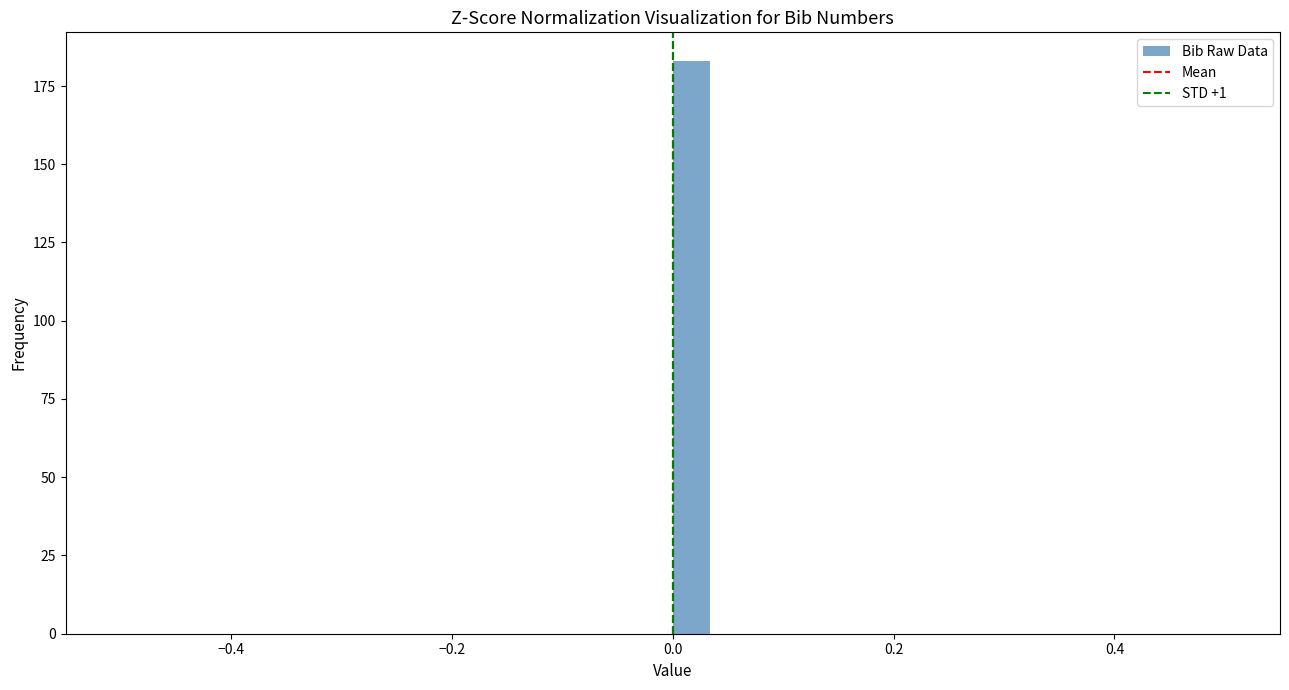

Around what value on the x-axis is the tallest bar? Give the approximate position of its centre, as read against the axis.

0.02